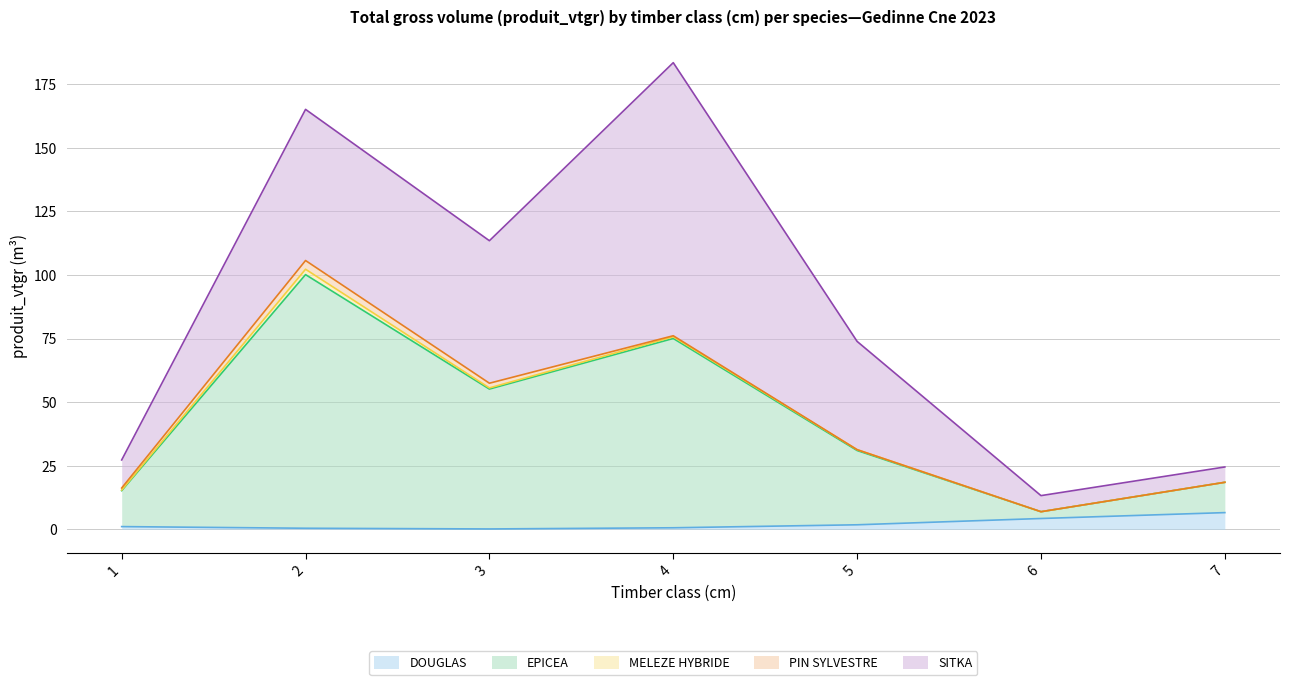

What is the greatest value displayed?

107.3